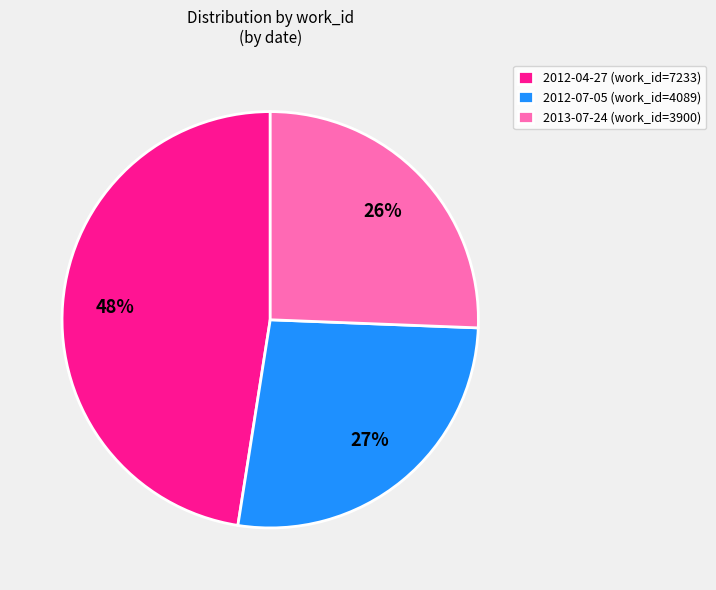

True or false: 2012-07-05 accounts for 19% of the total.

False